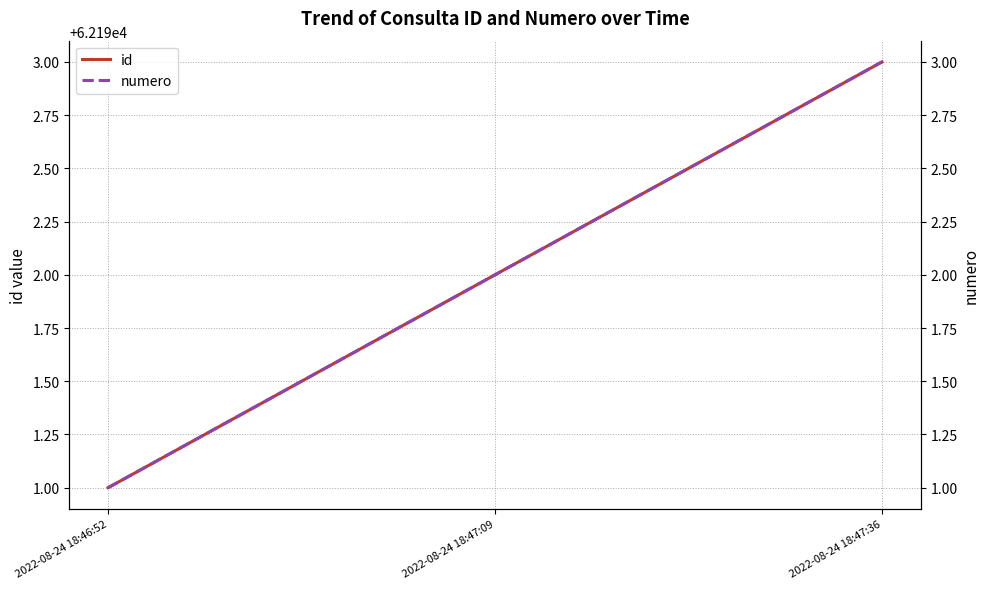

Is the value of numero at 2022-08-24 18:47:09 greater than the value of id at 2022-08-24 18:47:36?

No